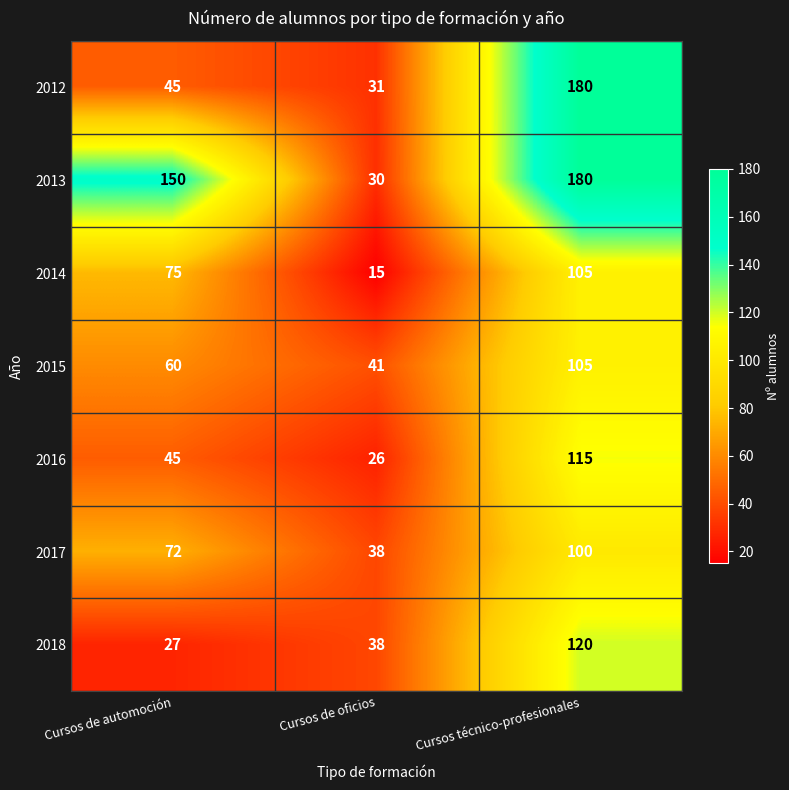

Read the 2016 value at Cursos técnico-profesionales, to the nearest 5.

115